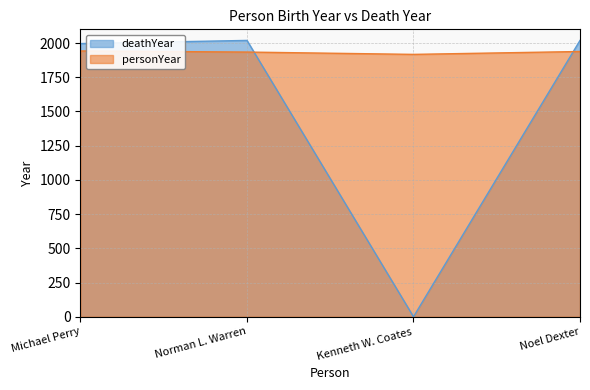

How many categories are shown in the chart?

4